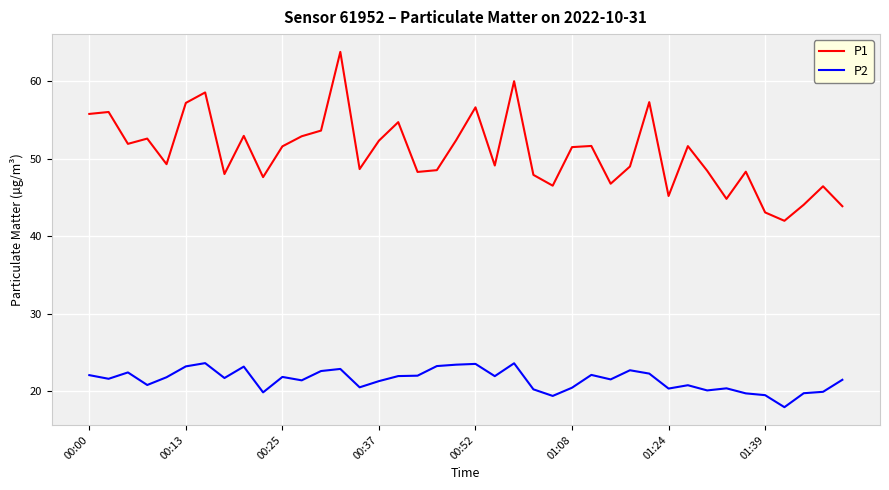

Which series has the largest range (max minus min)?

P1